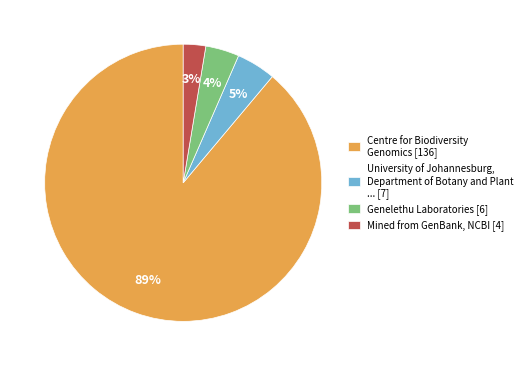

How many slices are in this pie chart?

4